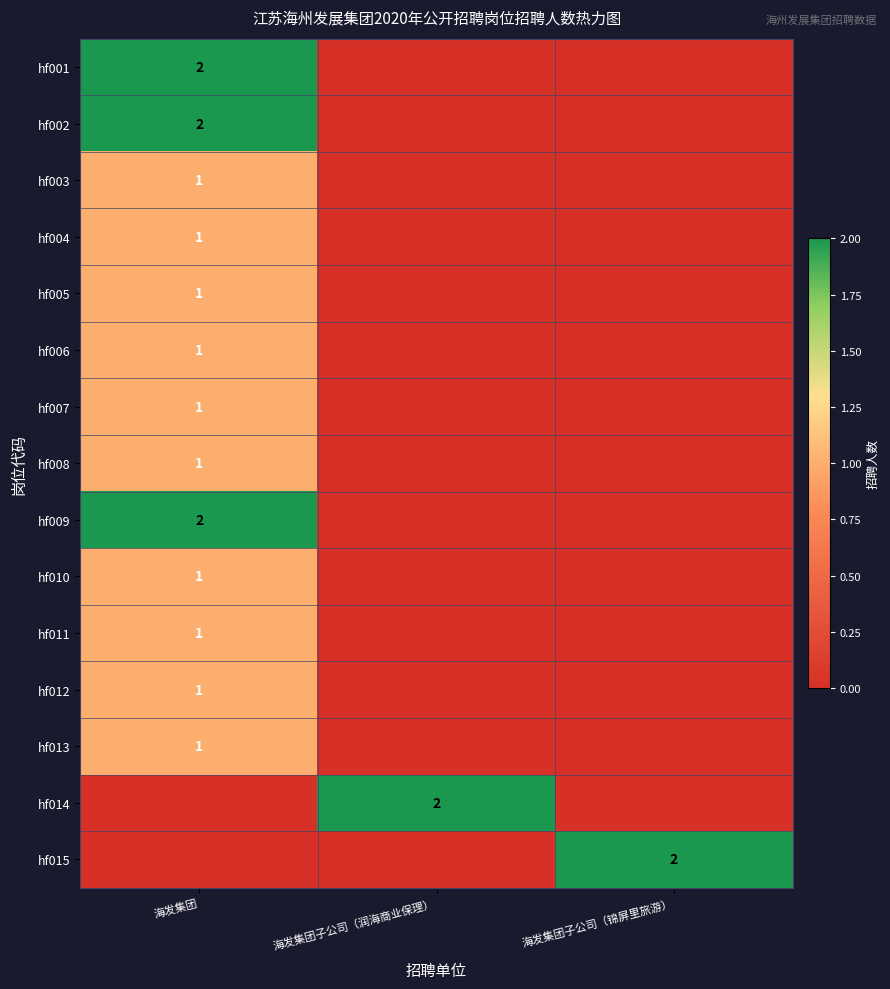

Count the number of data series in this chart.

15